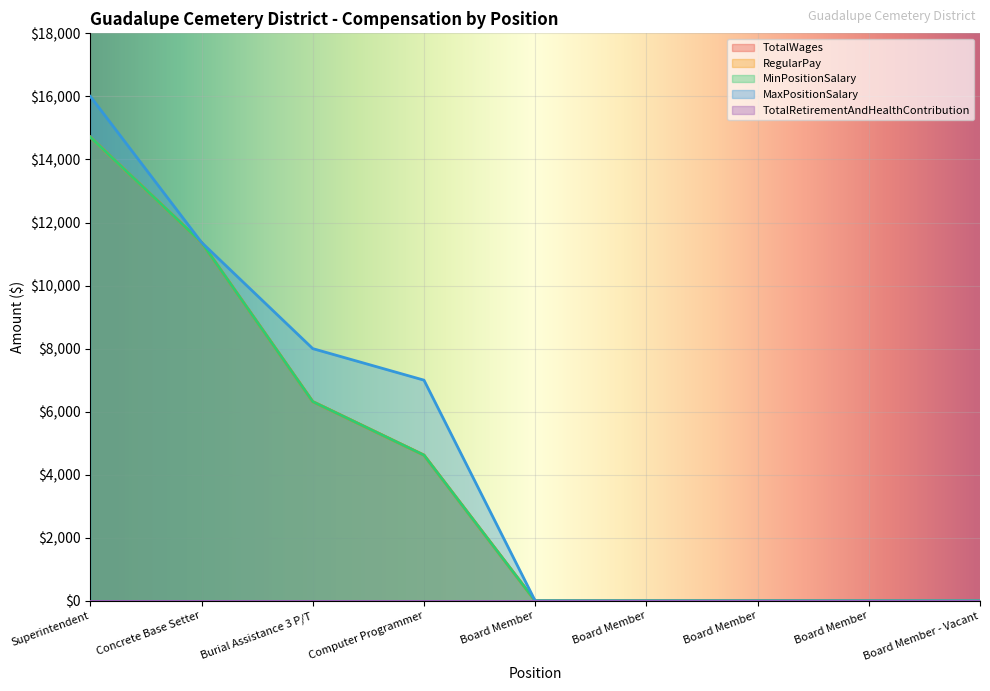

What is the value of the TotalWages point at the 2nd from the left?

11369